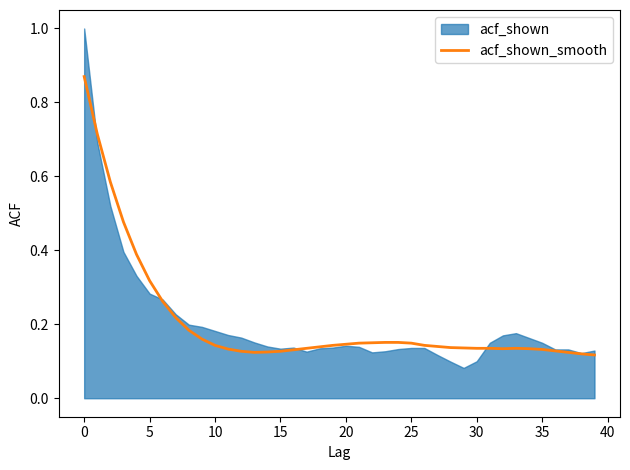

What is the sum of all values?

8.3